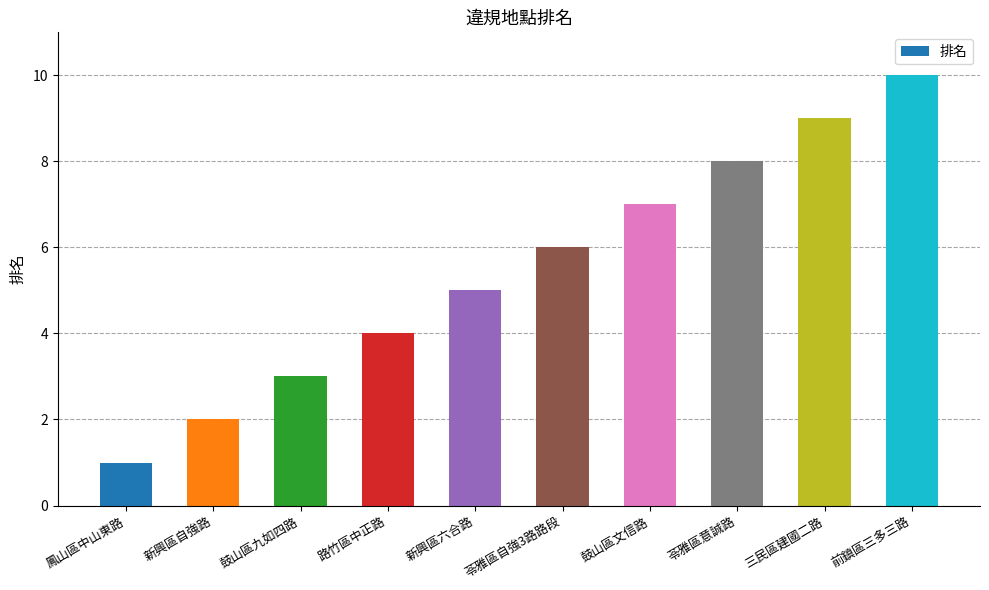

Does the chart contain any negative values?

No